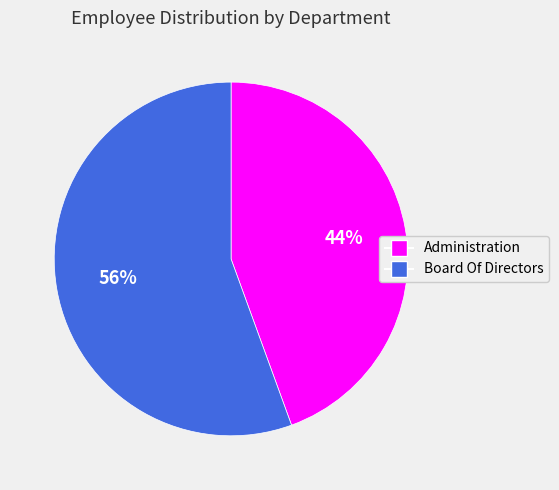

To the nearest percent, what is the combined percentage of Administration and Board Of Directors?

100%